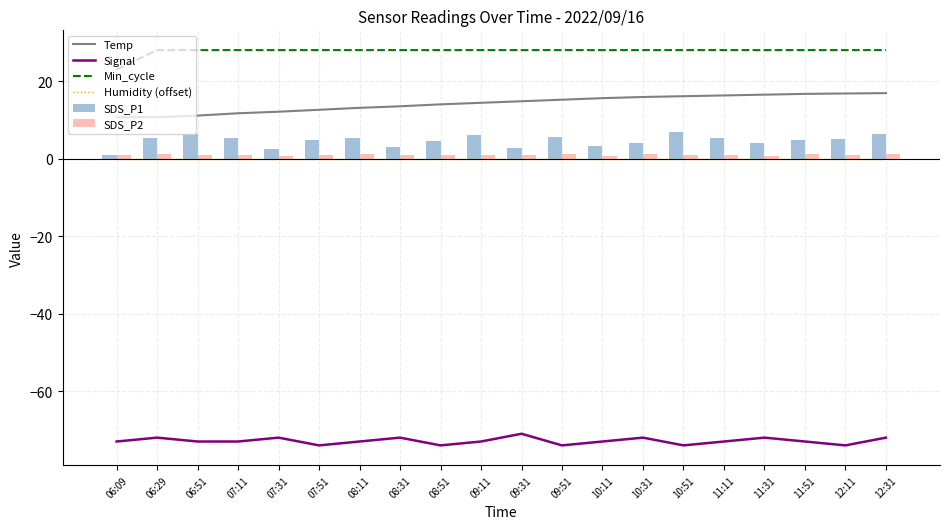

How many data points in SDS_P1 are above 5?

10